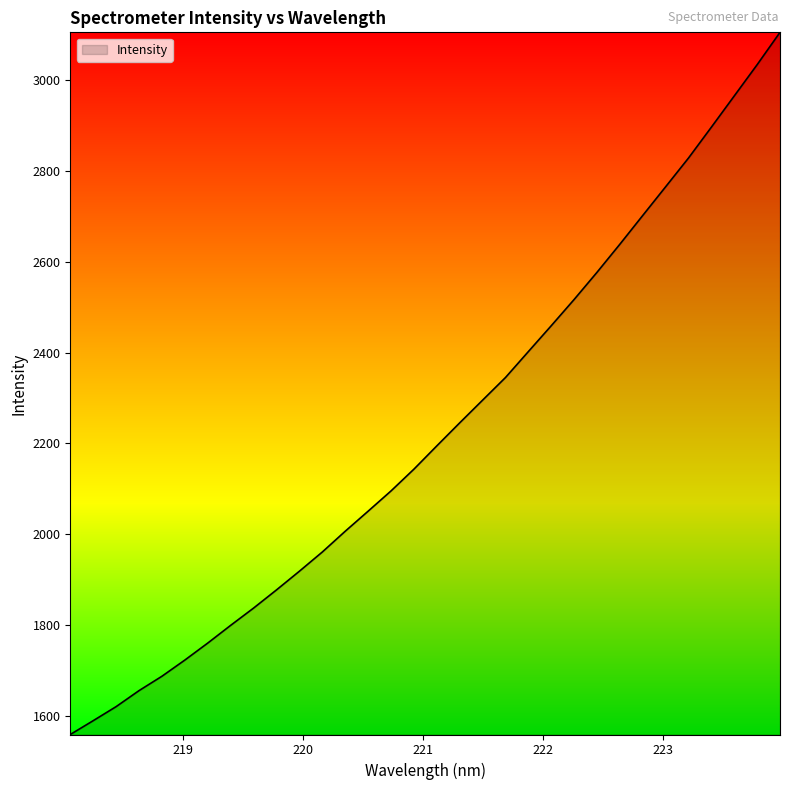

What is the minimum value shown in the chart?

1558.4